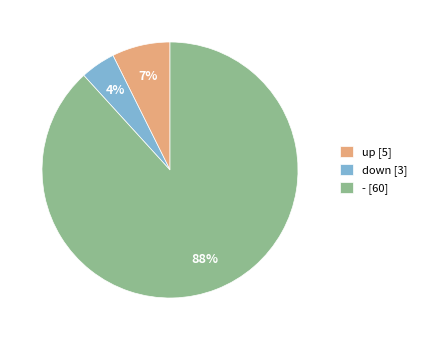

How many segments does this pie chart have?

3